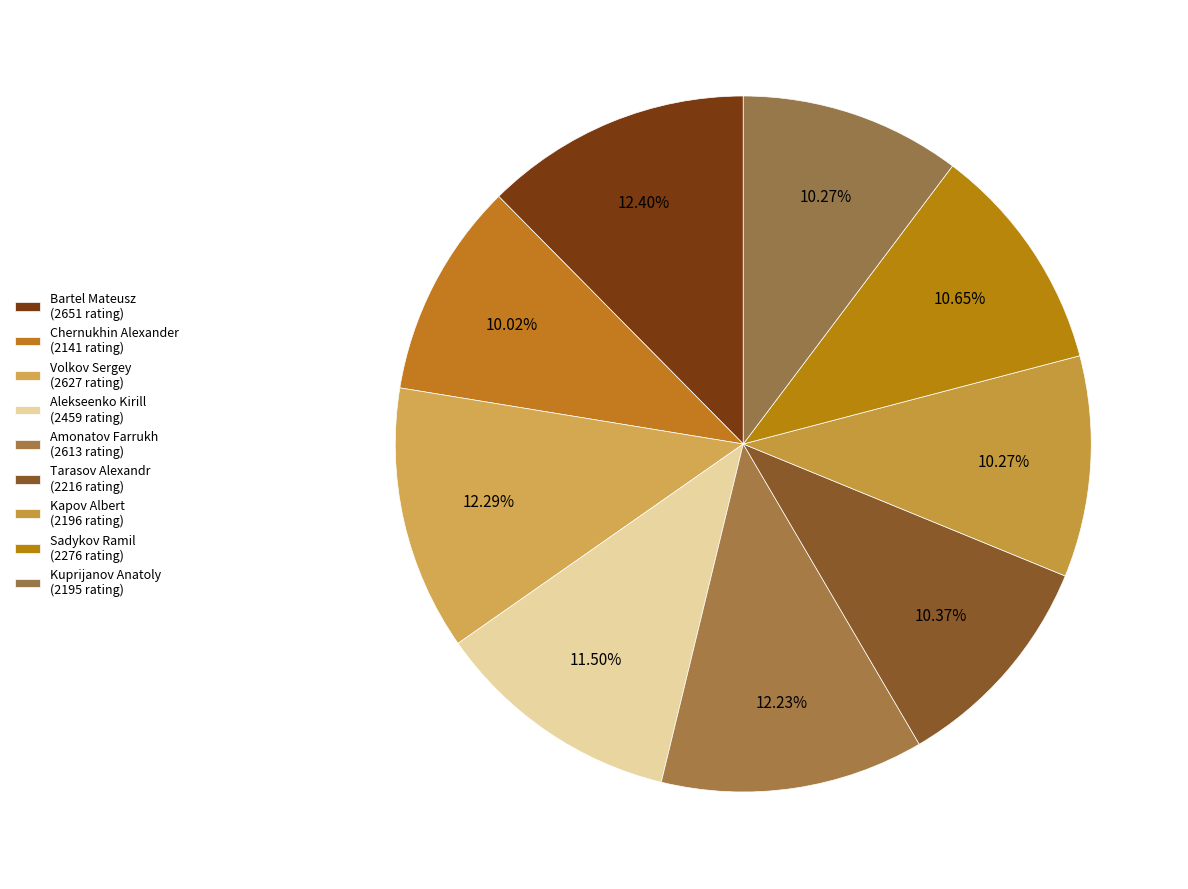

How many segments does this pie chart have?

9